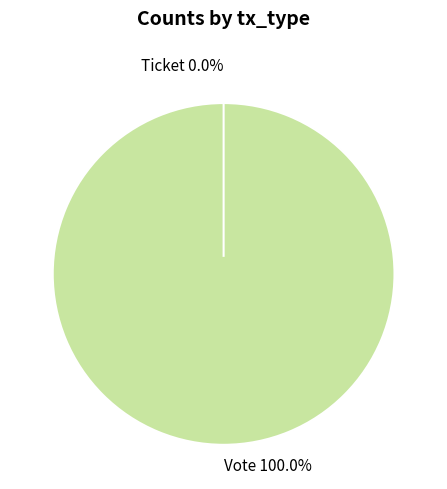

The Vote slice represents 100% of the pie. True or false?

True